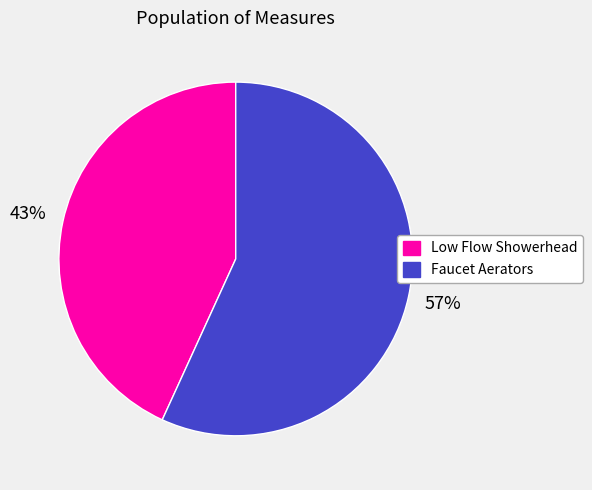

To the nearest percent, what is the combined percentage of Faucet Aerators and Low Flow Showerhead?

100%